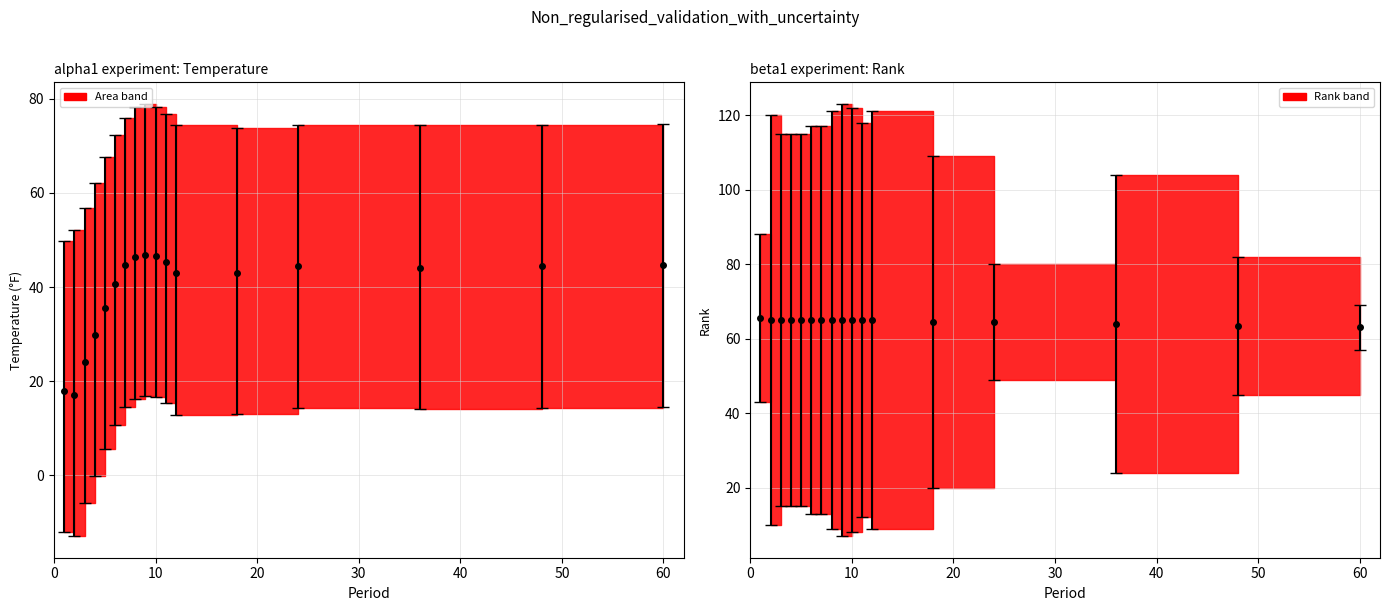

What is the sum of all 1901-2000 Mean values?

1195.5